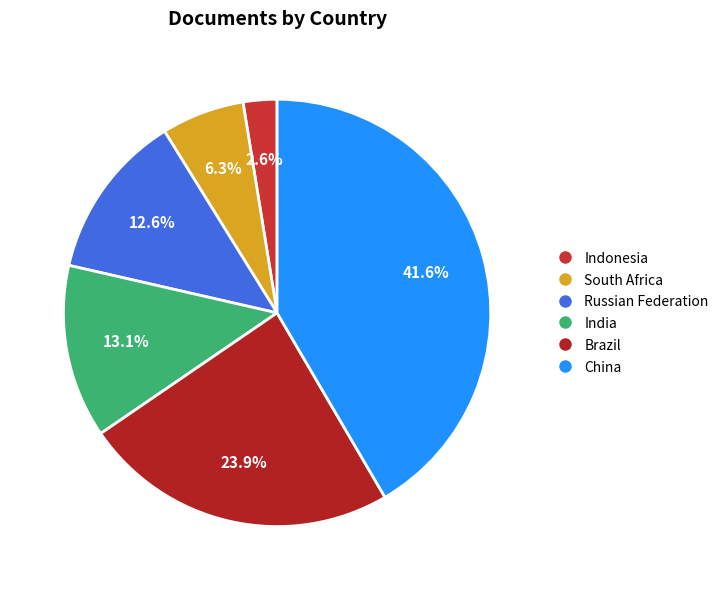

To the nearest percent, what is the difference between the Indonesia and South Africa slice percentages?

4%